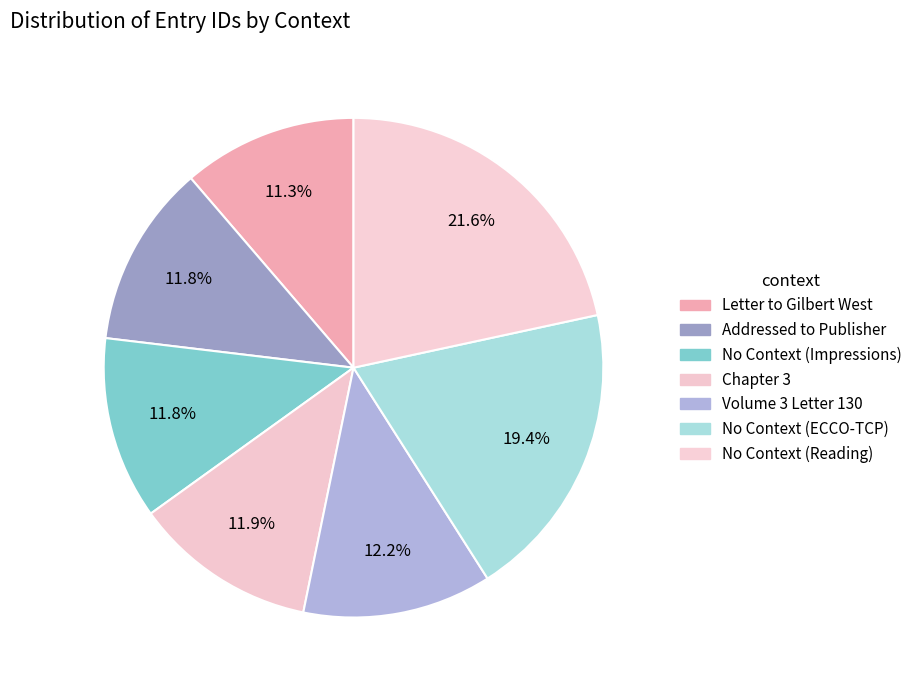

Is it true that No Context (Reading) is 15% of the pie?

False